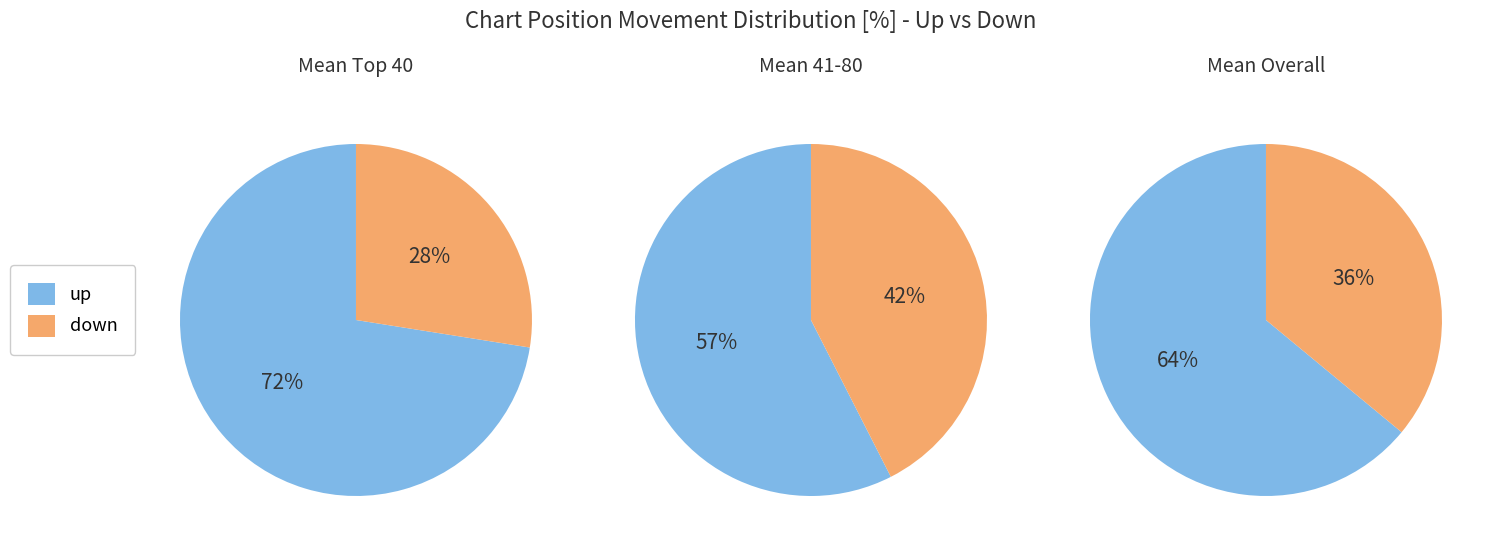

Approximately how many times larger is the value at up compared to down?

1.8